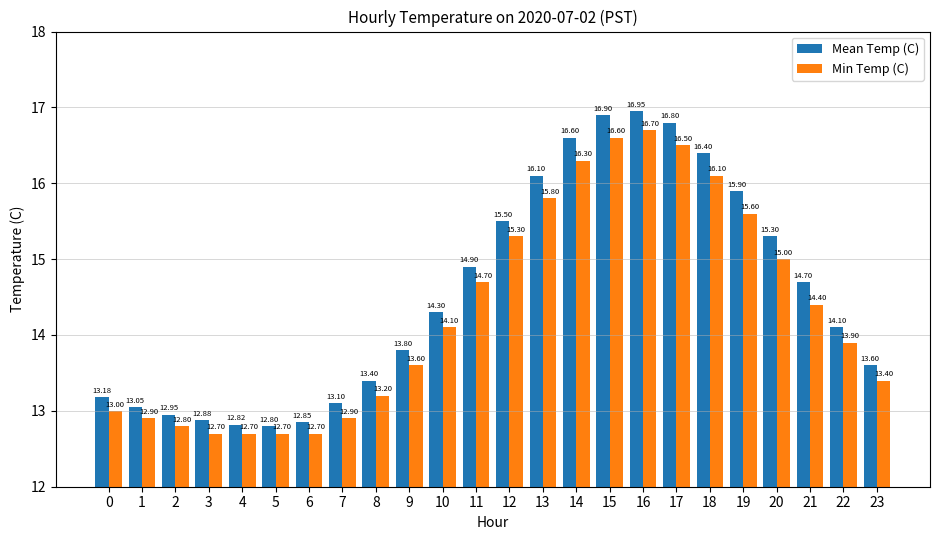

The Min Temp (C) series shows 15.8 at 13. True or false?

True